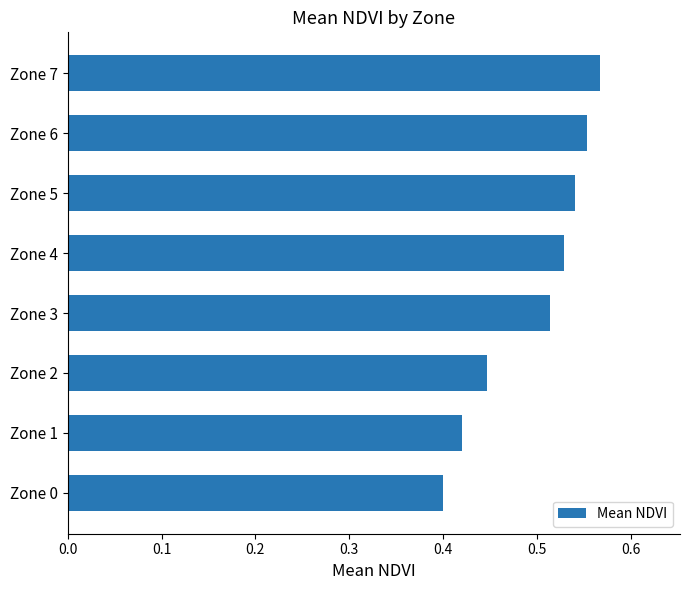

Rank the categories by value from highest to lowest.

Zone 7, Zone 6, Zone 5, Zone 4, Zone 3, Zone 2, Zone 1, Zone 0